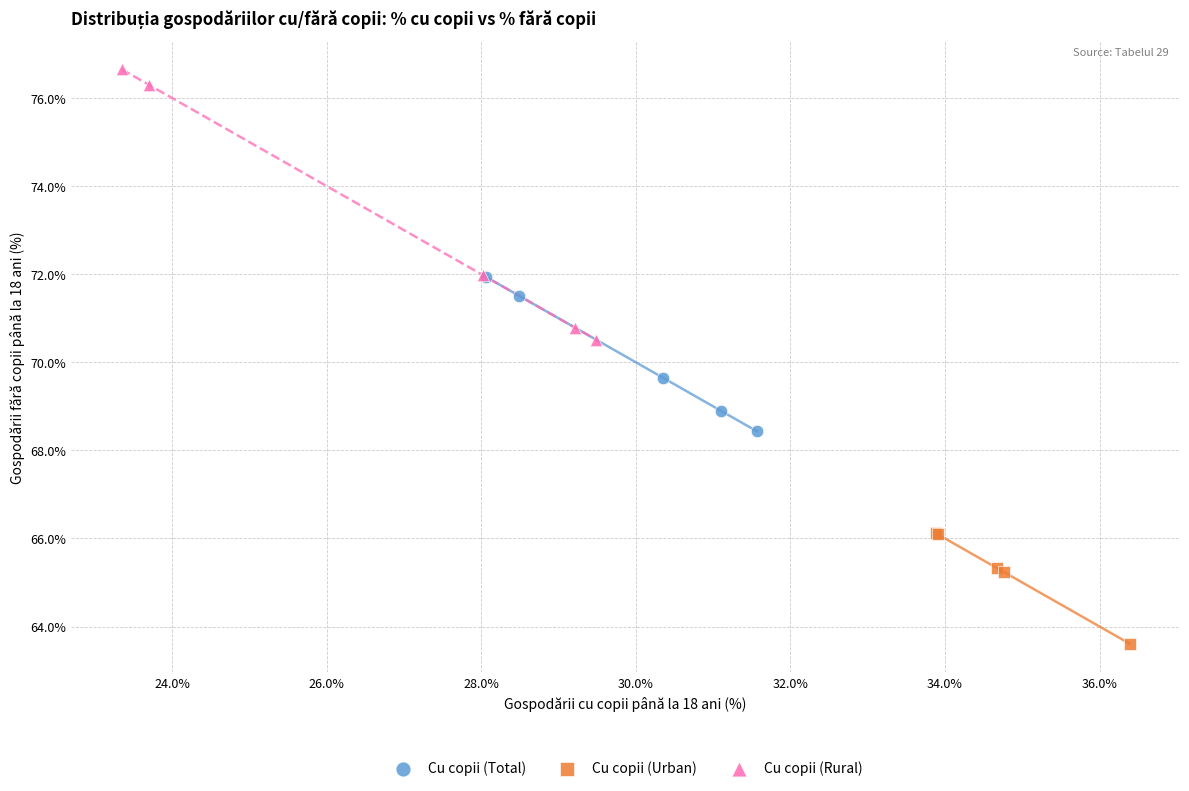

What are all the series names shown in the legend?

Cu copii (Total), Cu copii (Urban), Cu copii (Rural)